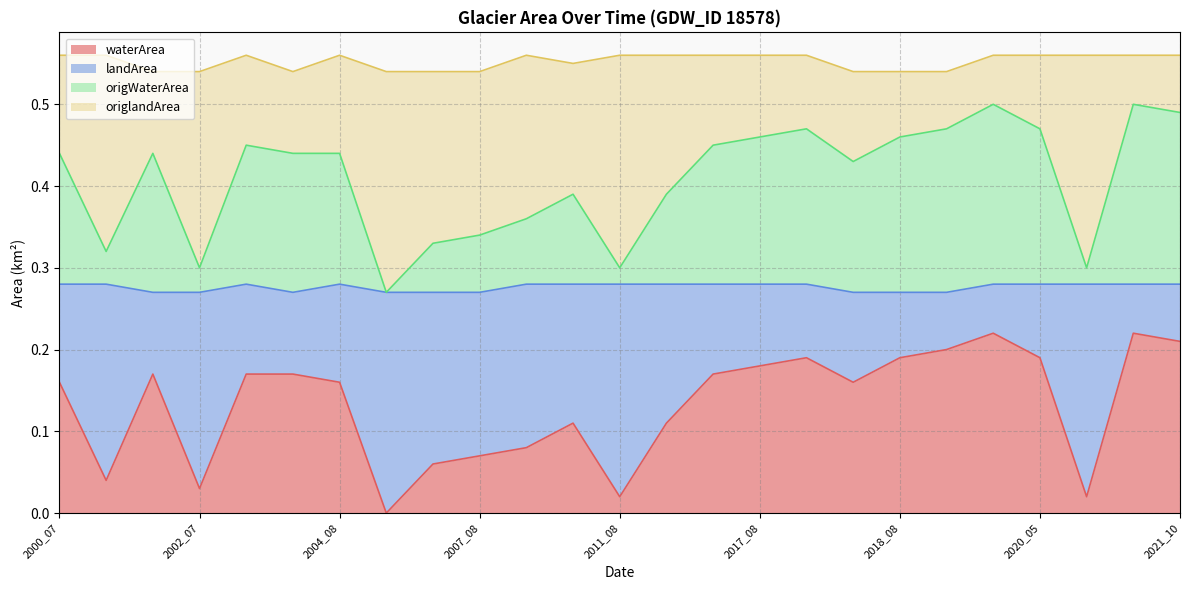

Which category has the highest value across all series?

2019_09